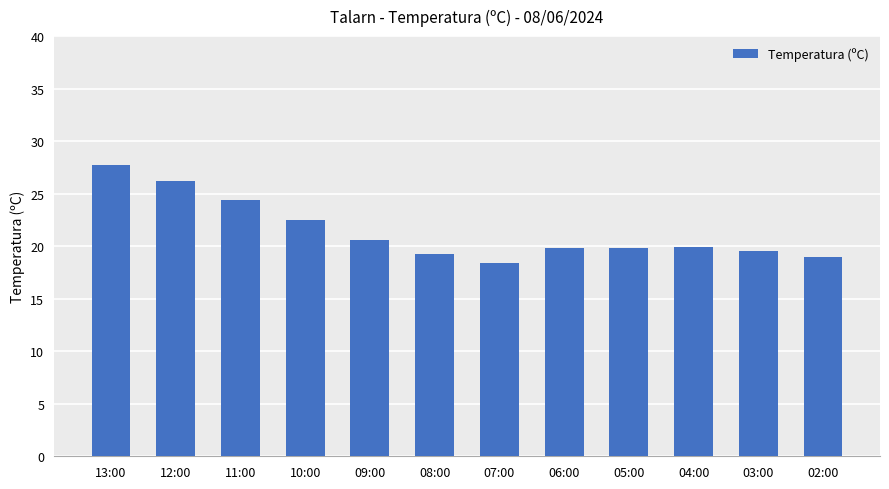

Which has a higher value, 03:00 or 10:00?

10:00